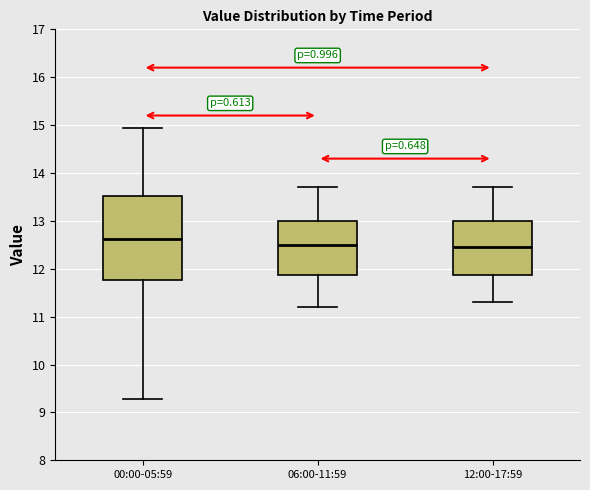

Comparing the boxes themselves (not the whiskers), which one is the tallest?

00:00-05:59